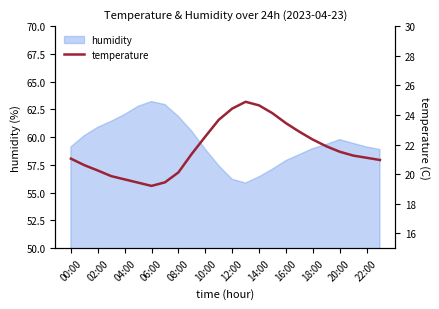

How many interior local valleys (lower than both neighbors) does the data have?

1